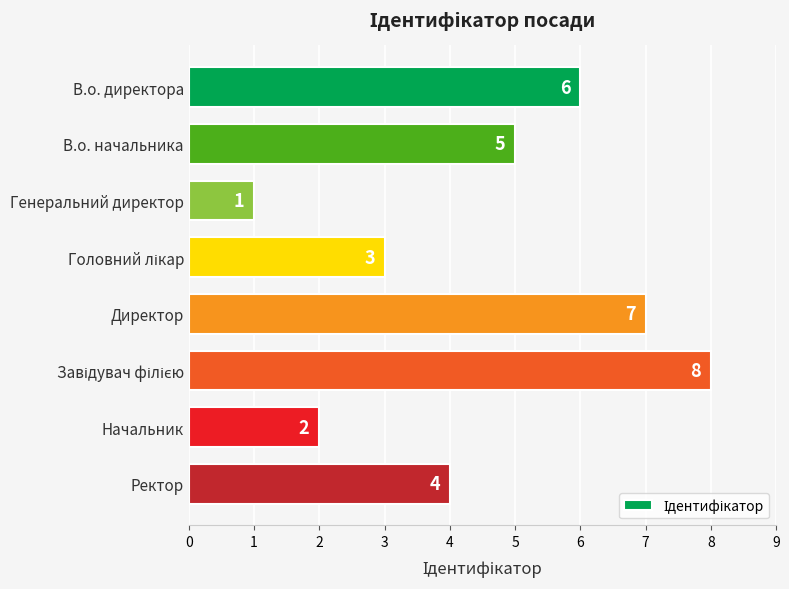

At which label is the value closest to 4?

Ректор